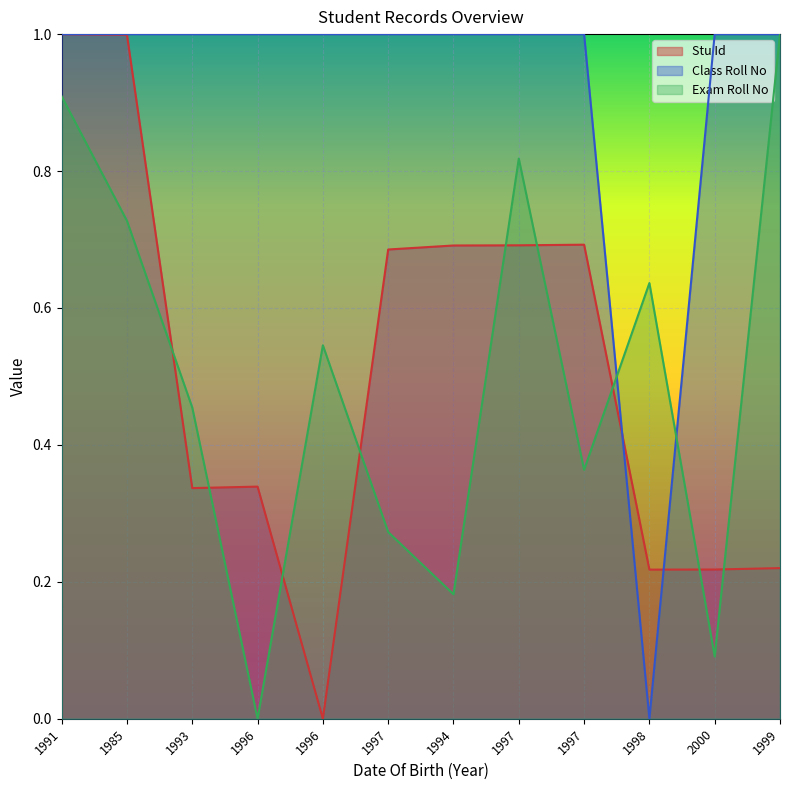

Where is Class Roll No nearest to the value 0?

1998